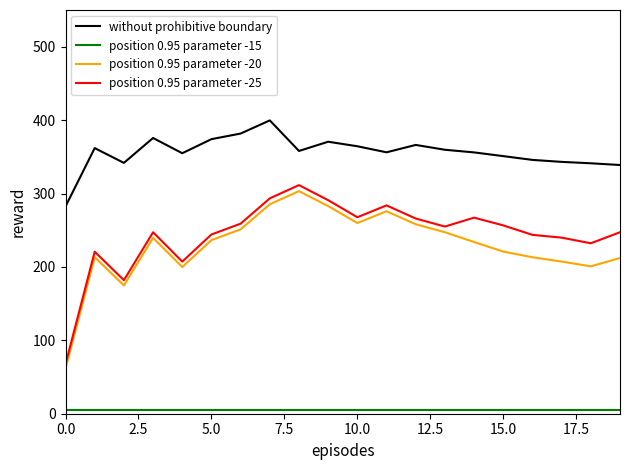

What is the minimum value for position 0.95 parameter -20?

61.4